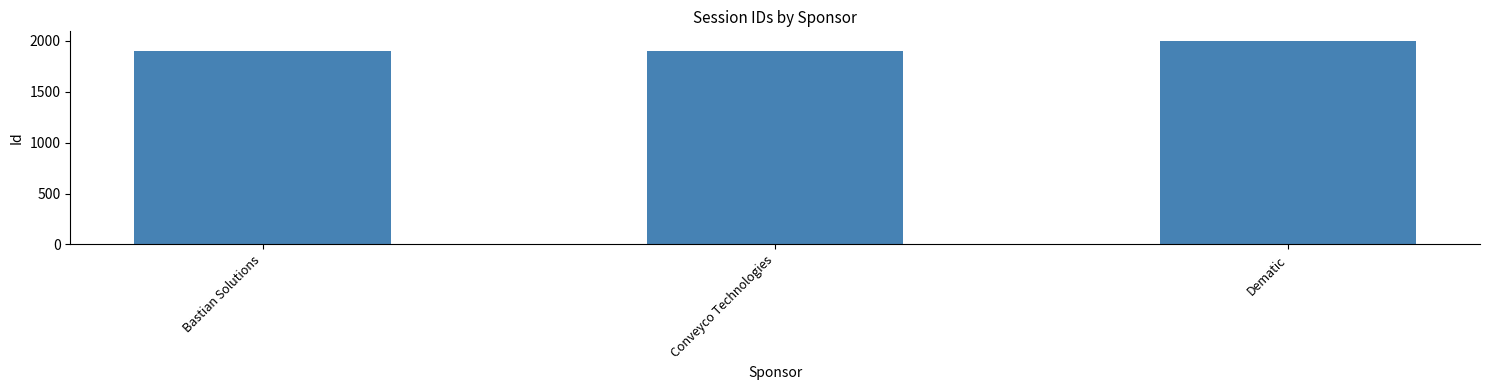

Is it true that the value at Dematic is 1178?

False